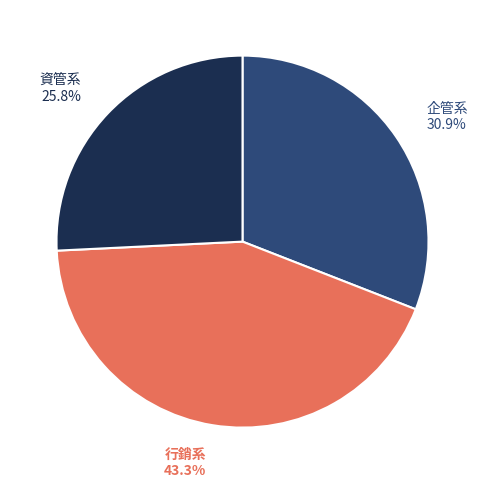

What percentage do 行銷系 and 資管系 together represent?

69.1%